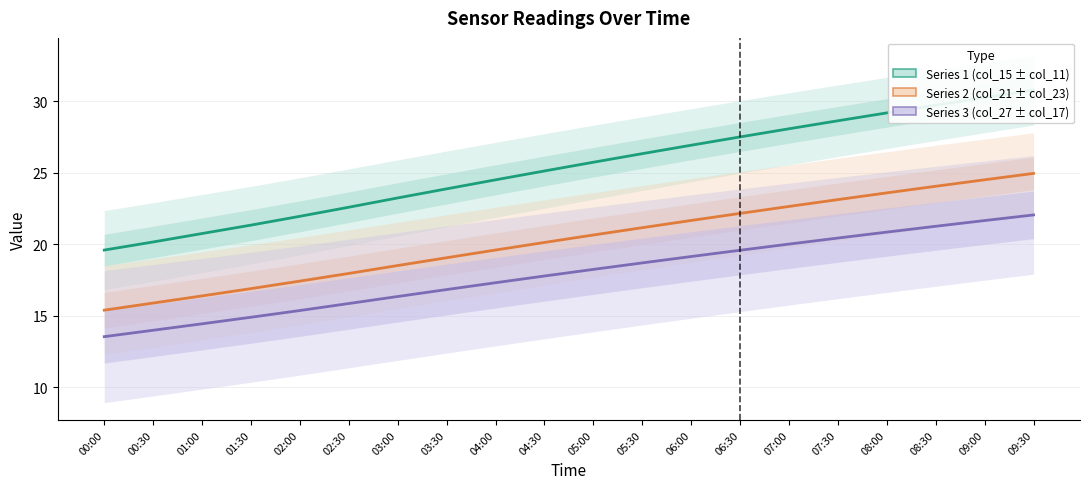

What are all the series names shown in the legend?

Series 1 (col_15 ± col_11), Series 2 (col_21 ± col_23), Series 3 (col_27 ± col_17)